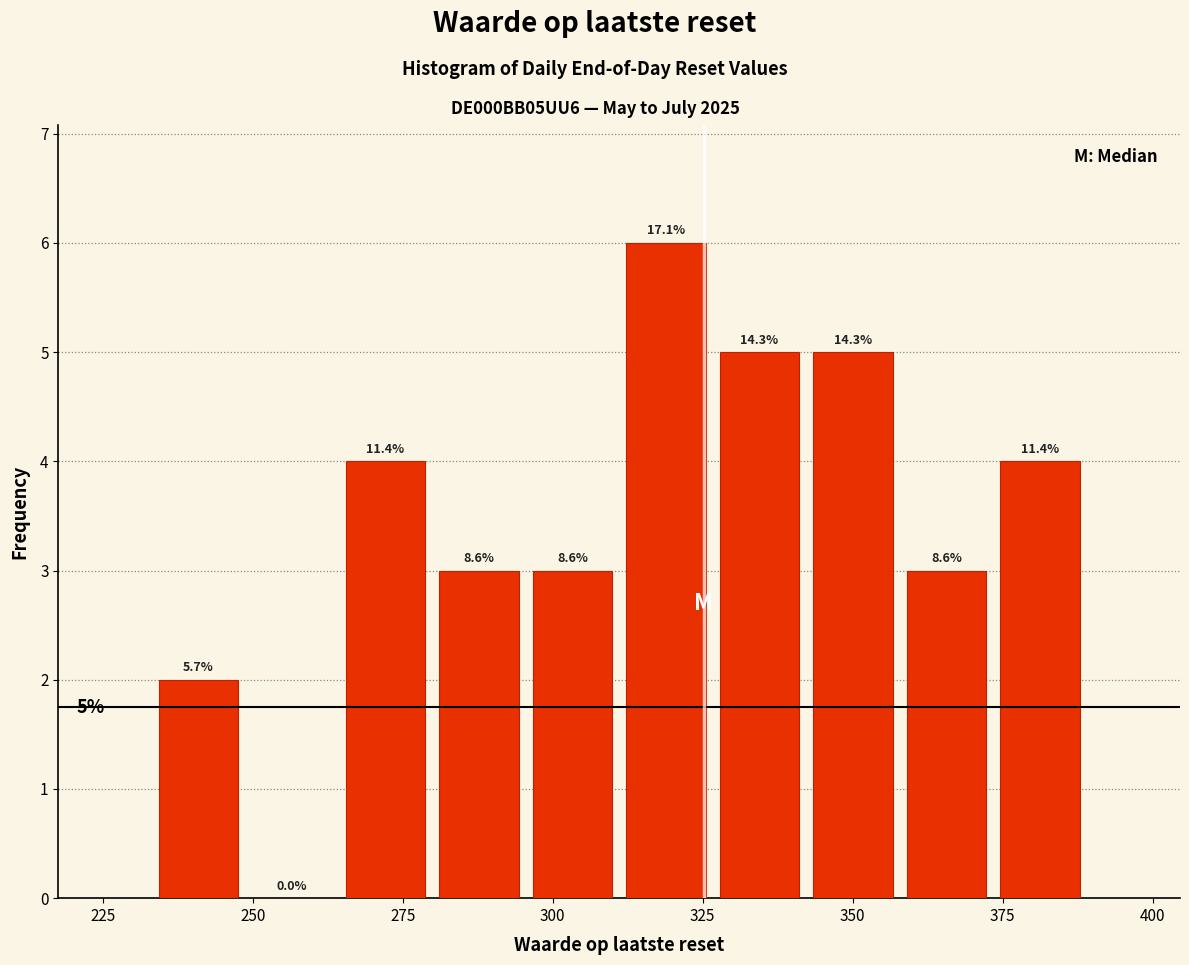

Read against the x-axis, roughly where is the centre of the tallest bar?

320